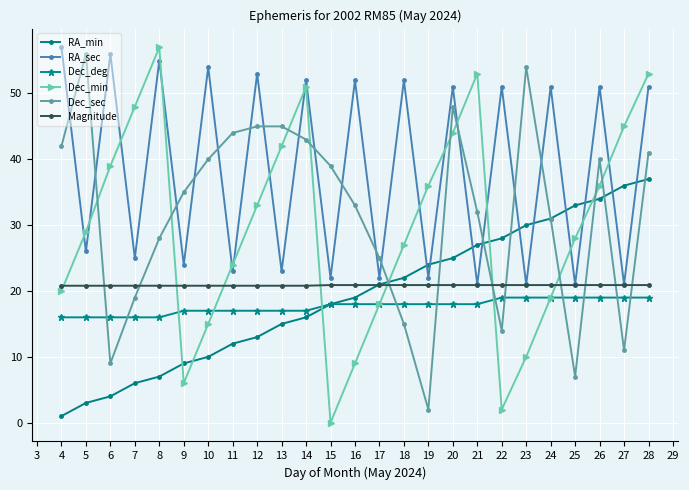

Which series has the widest spread of values?

Dec_min